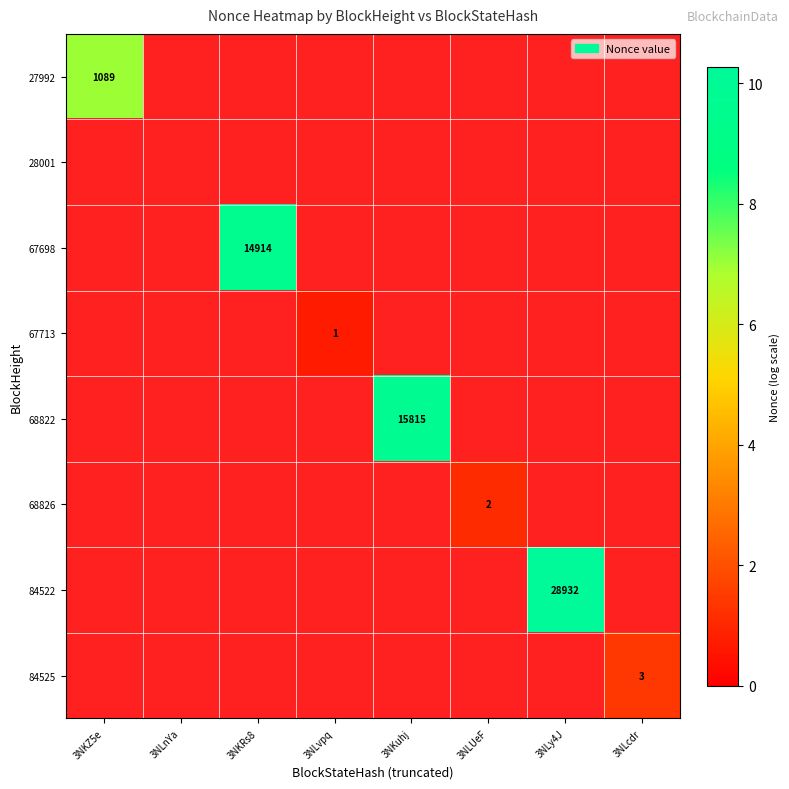

The value of 68826 at 3NLUeF is 2. True or false?

True